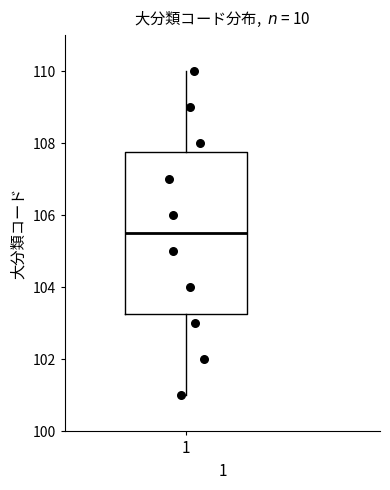

Read this box plot against the y-axis: the position of the median line, the range covered by the box, and the ends of both whiskers. The values are not printed on the chart, so give them approximately, as read against the axis.

median 105.6, box 103.2 to 107.8, whiskers 101.0 to 110.0